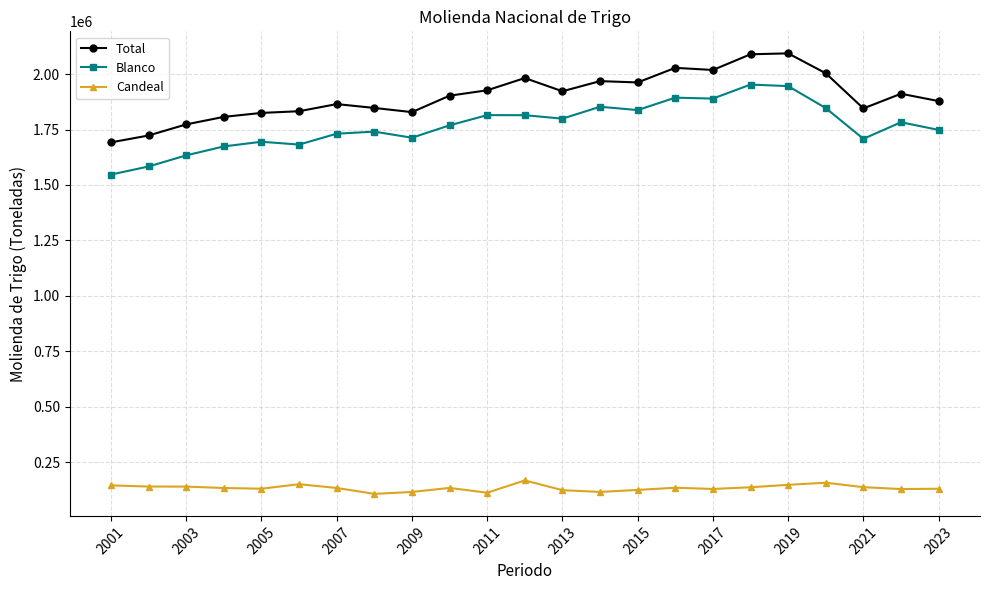

Is this an area chart (filled region under the line)?

No